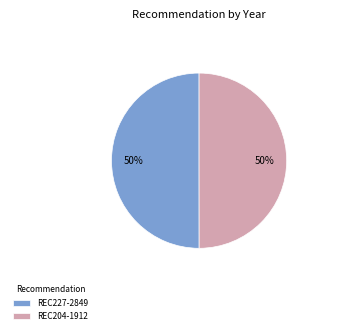

What is the ratio of the value at REC204-1912 to the value at REC227-2849?

1.0